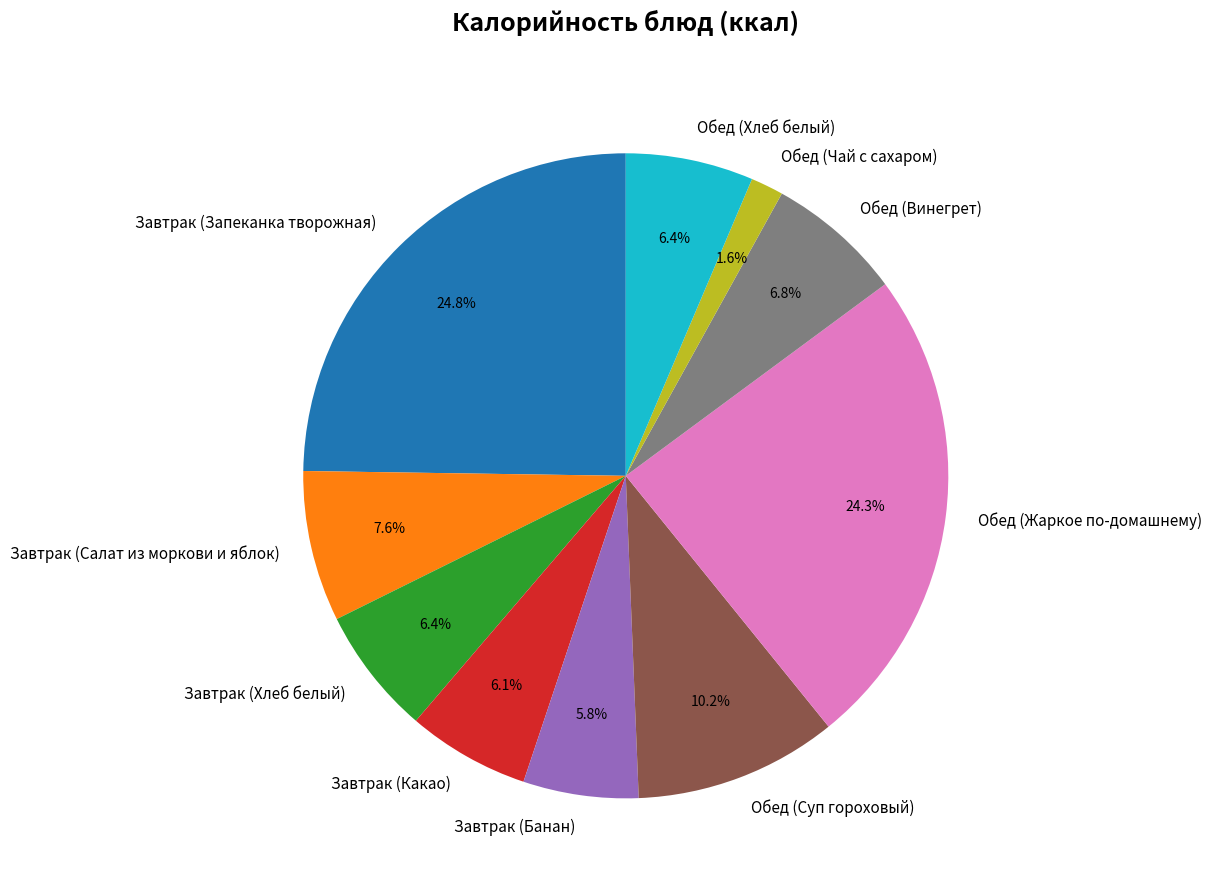

What percentage is the Завтрак (Запеканка творожная) slice, to the nearest percent?

25%